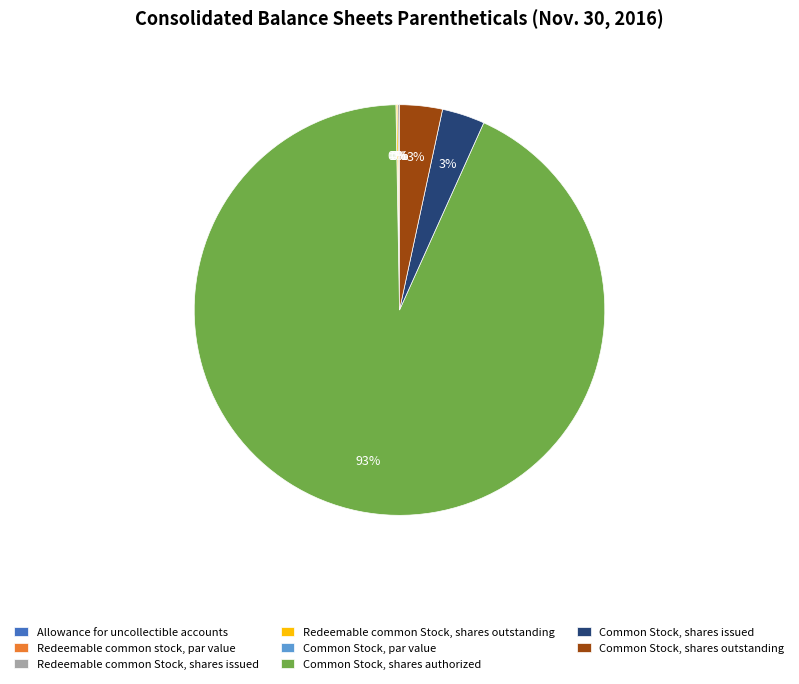

To the nearest percent, what percentage of the pie is Common Stock, shares outstanding?

3%